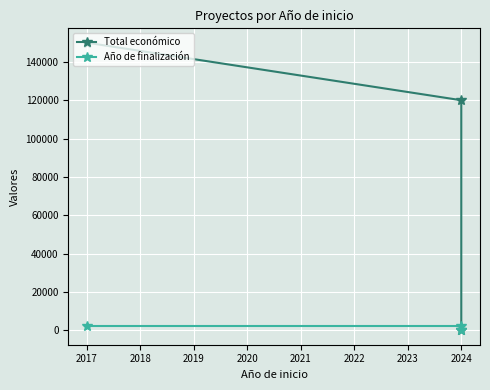

Count the number of data series in this chart.

2